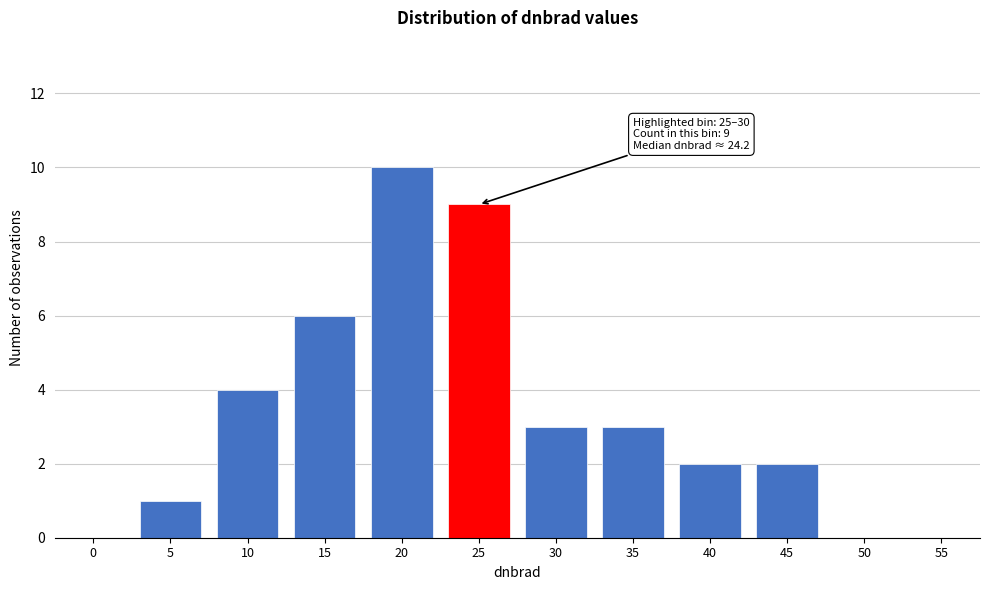

Reading left to right, list all the values displayed in this chart.

0=0	5=1	10=4	15=6	20=10	25=9	30=3	35=3	40=2	45=2	50=0	55=0